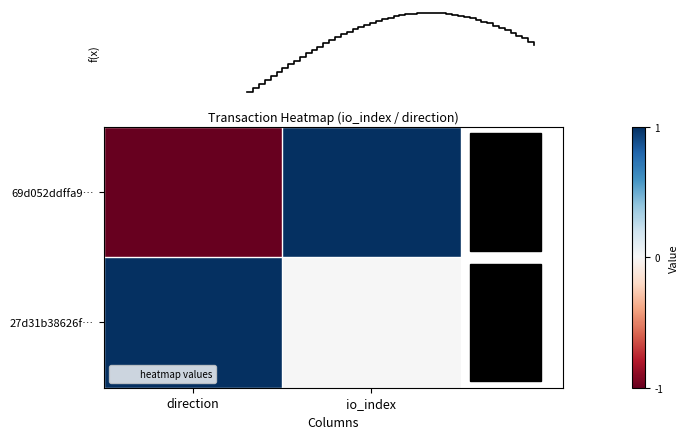

How many data points in 69d052ddffa9… are less than 1?

1